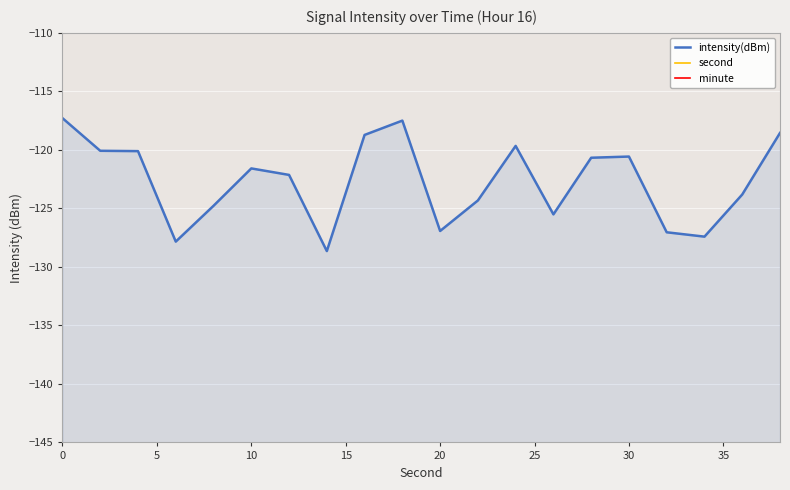

In intensity(dBm), how many points are higher than both neighbors (excluding endpoints)?

4